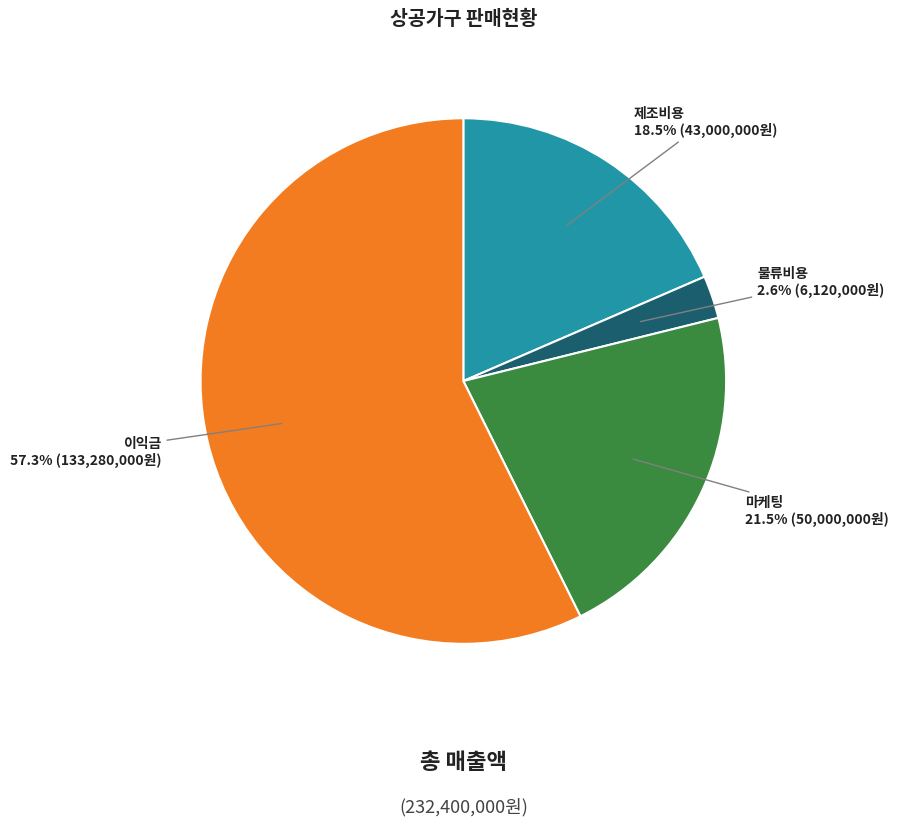

To the nearest percent, what is the difference between the 물류비용 and 마케팅 slice percentages?

19%